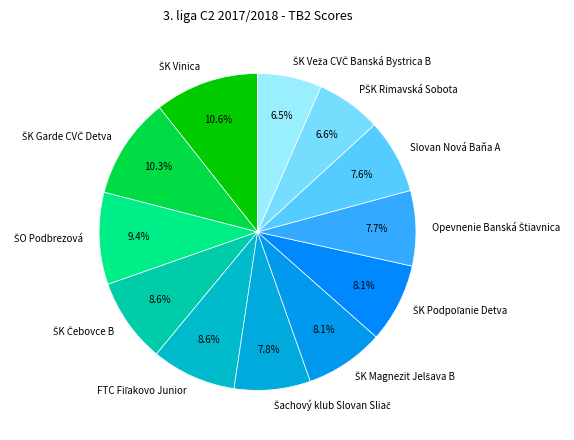

Is there any slice that represents more than half of the pie?

No